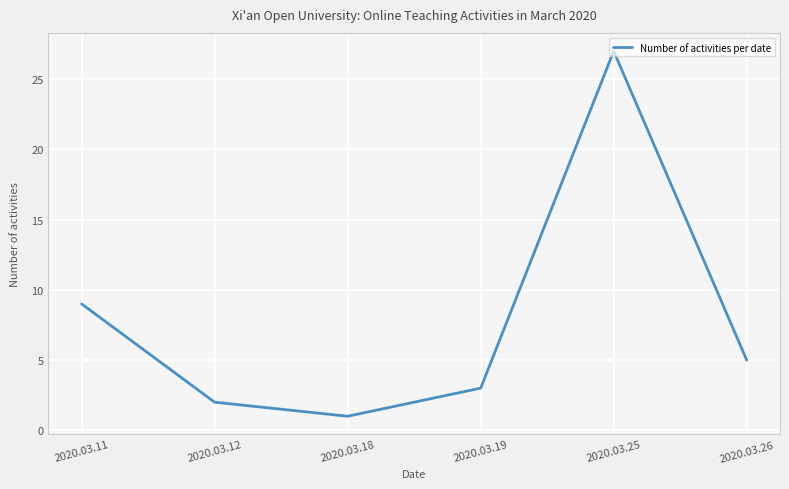

How many categories are shown in the chart?

6